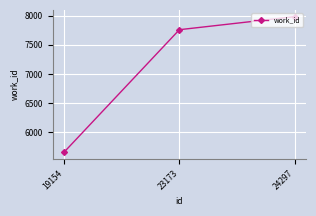

How many categories are shown in the chart?

3